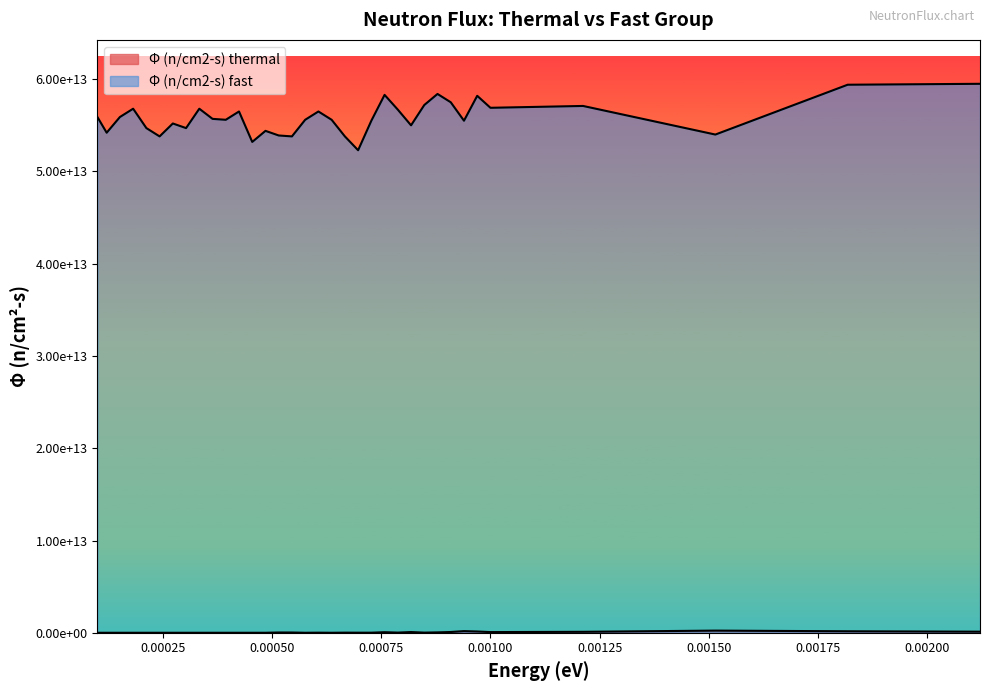

At how many categories does at least one series exceed 20052314061213?

35